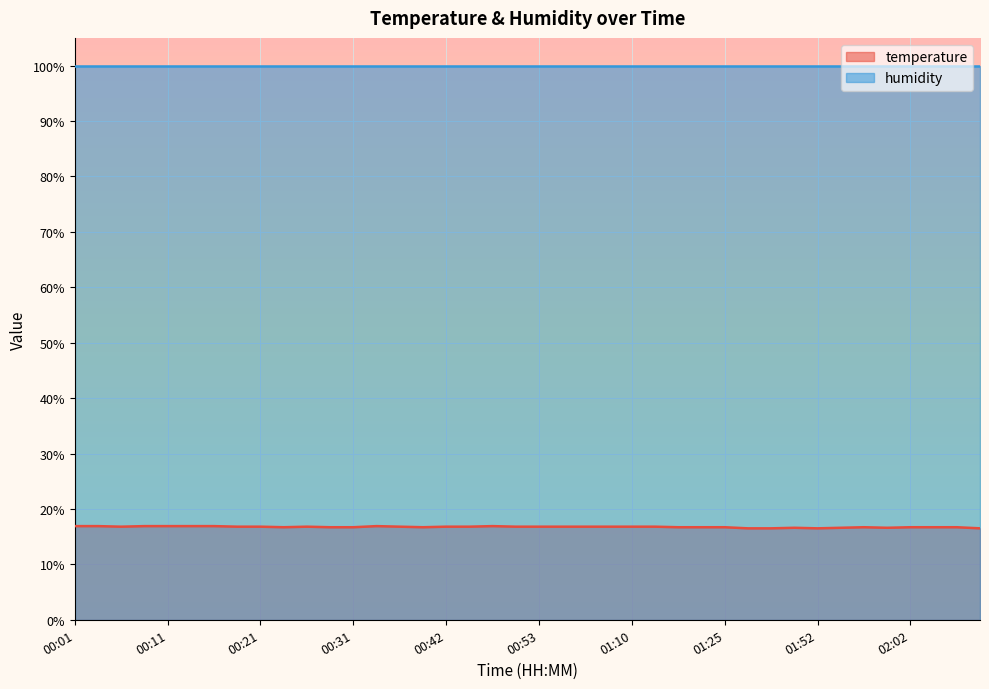

How many interior local valleys (lower than both neighbors) does the data have?

5